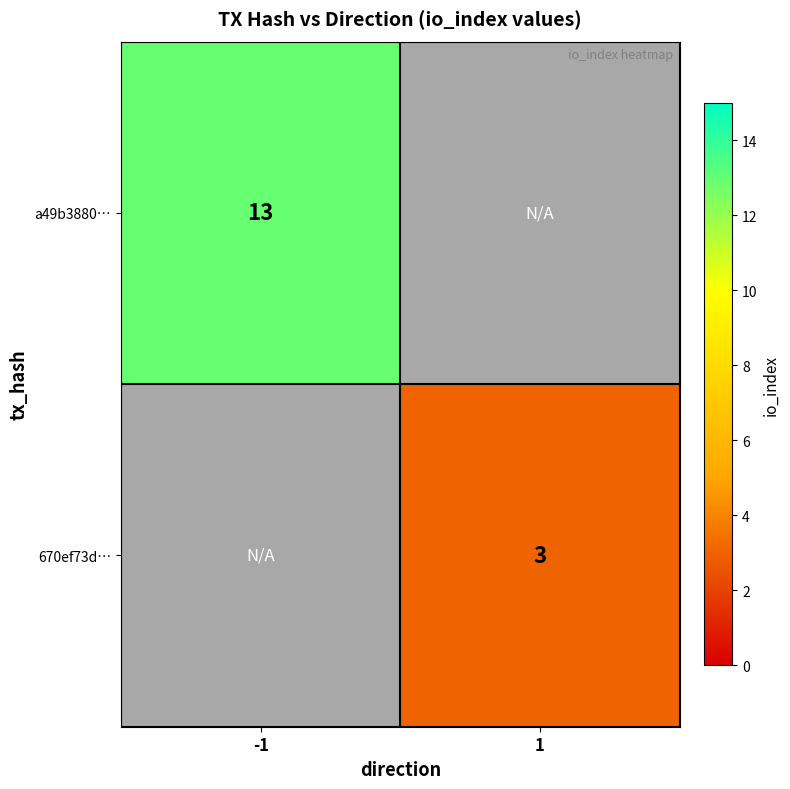

At how many categories does at least one series exceed 3?

1